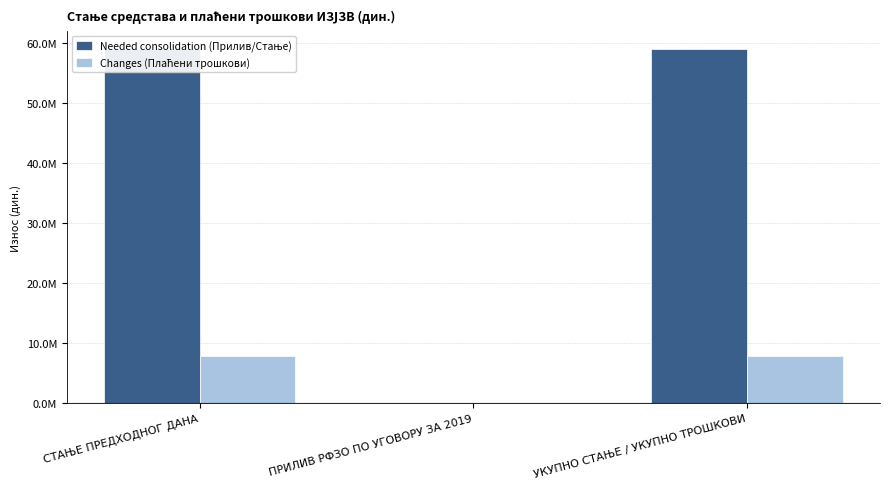

Reading right to left, list all the values displayed in this chart.

Needed consolidation (Прилив/Стање): 58981068.5	6500.0	58974568.5
Changes (Плаћени трошкови): 7888007.7	16925.0	7871082.7